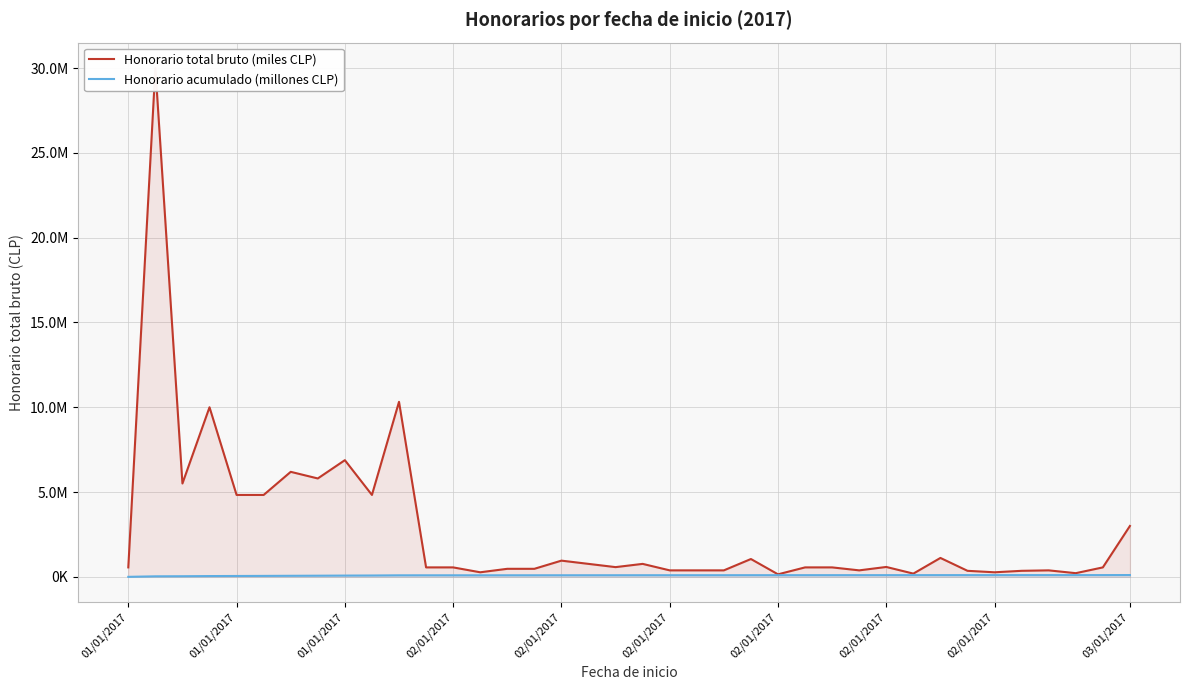

At which category does Honorario total bruto (miles CLP) reach its first local peak?

01/01/2017